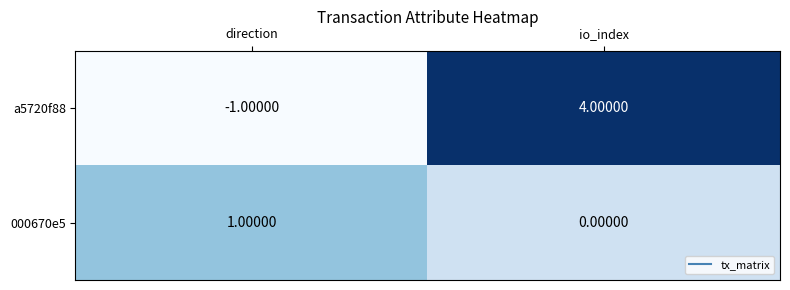

What is the sum of all a5720f88 values?

3